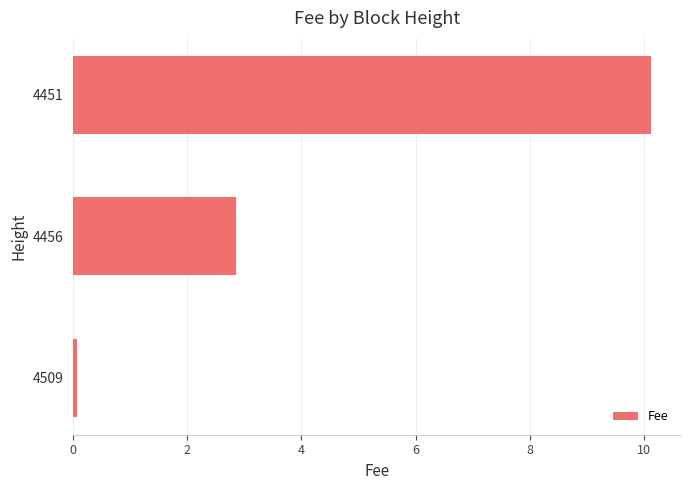

Which label corresponds to the largest value in the chart?

4451